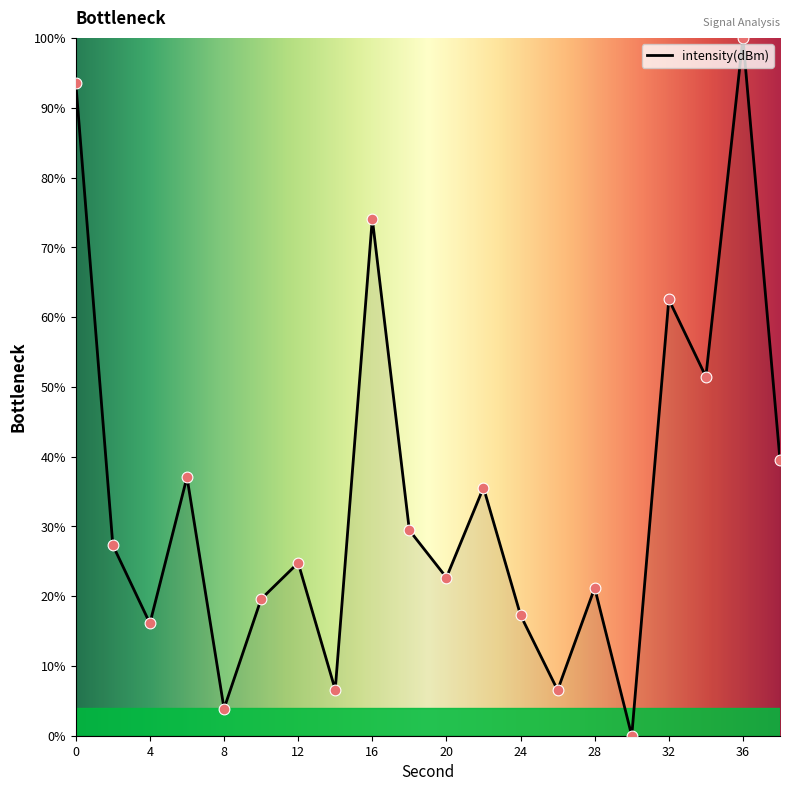

What is the maximum value shown in the chart?

100.0